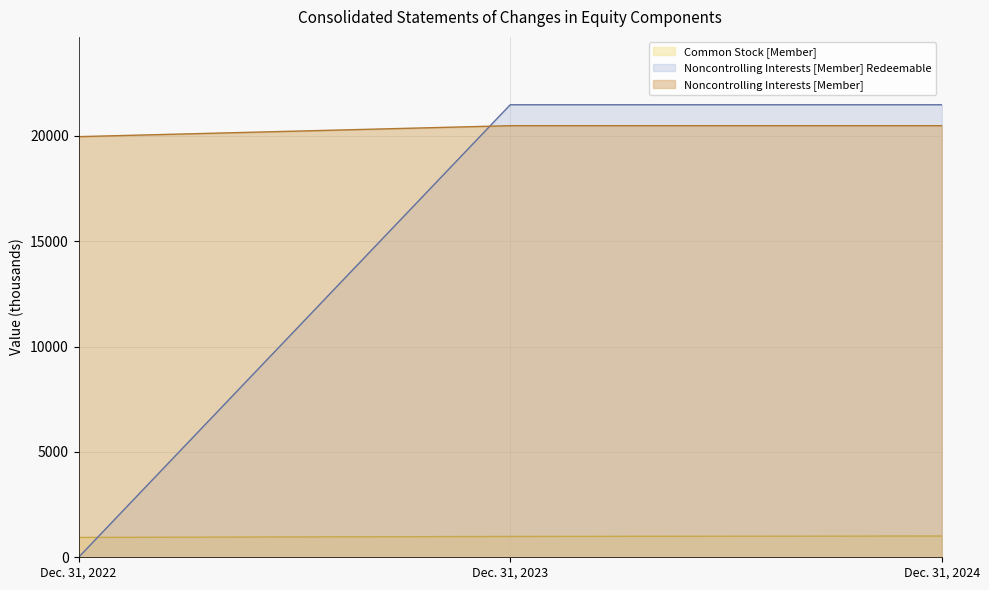

What is the spread (max minus min) of values at Dec. 31, 2024?

20471